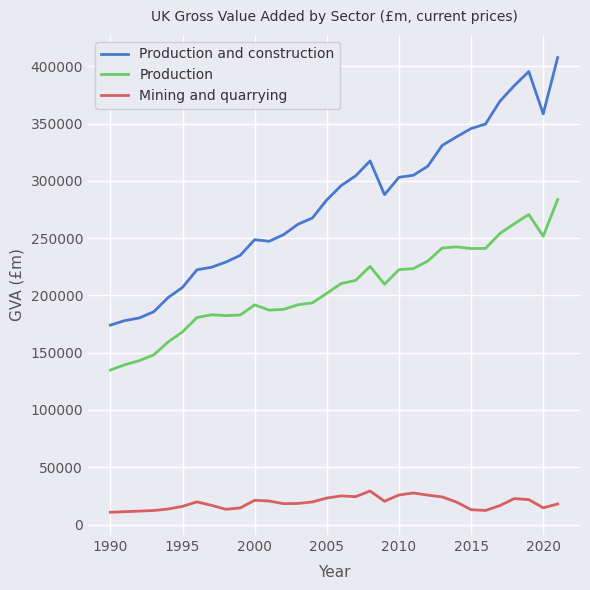

Which series has the largest range (max minus min)?

Production and construction